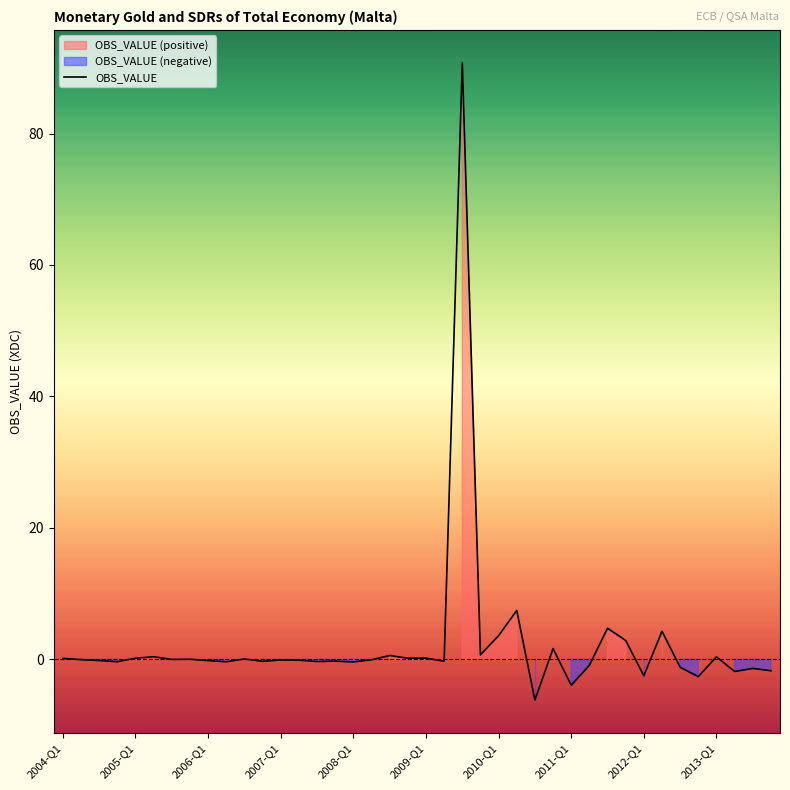

What is the maximum value for OBS_VALUE?

90.8